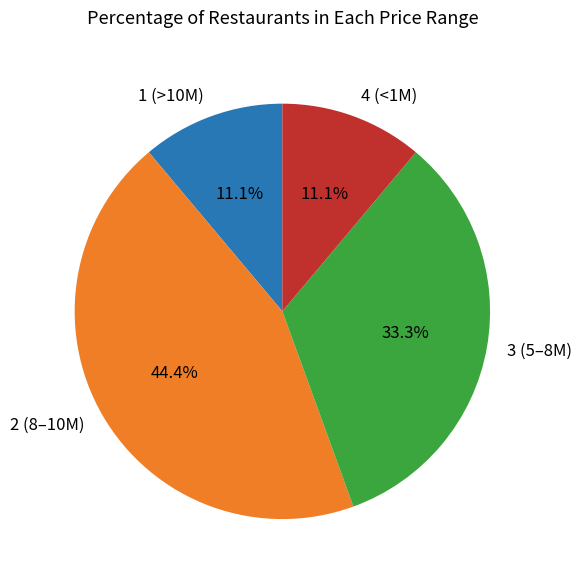

Is there a majority slice in this chart?

No